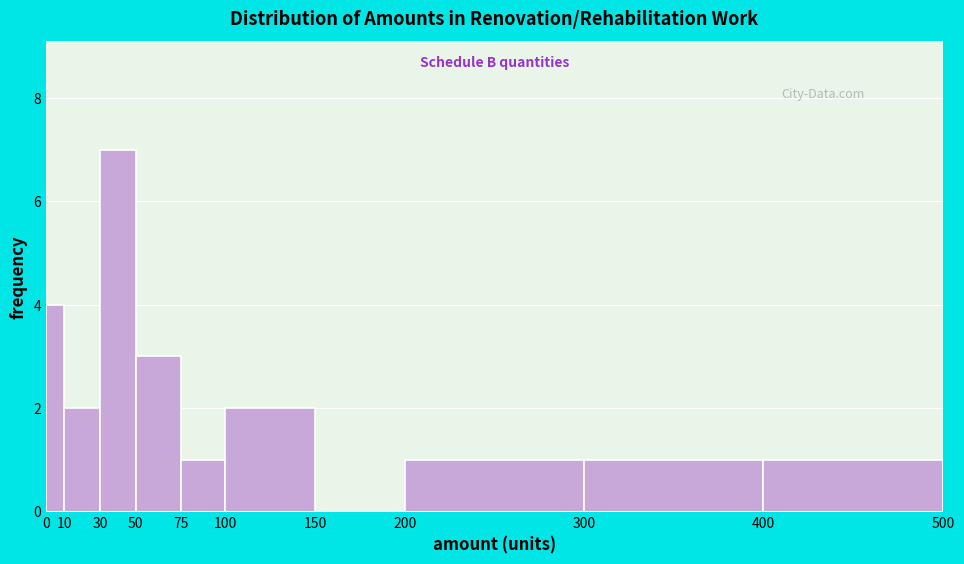

What is the height of the bar covering 100 to 150 on the x-axis? The values are not printed on the chart, so give them approximately, as read against the axis.

2